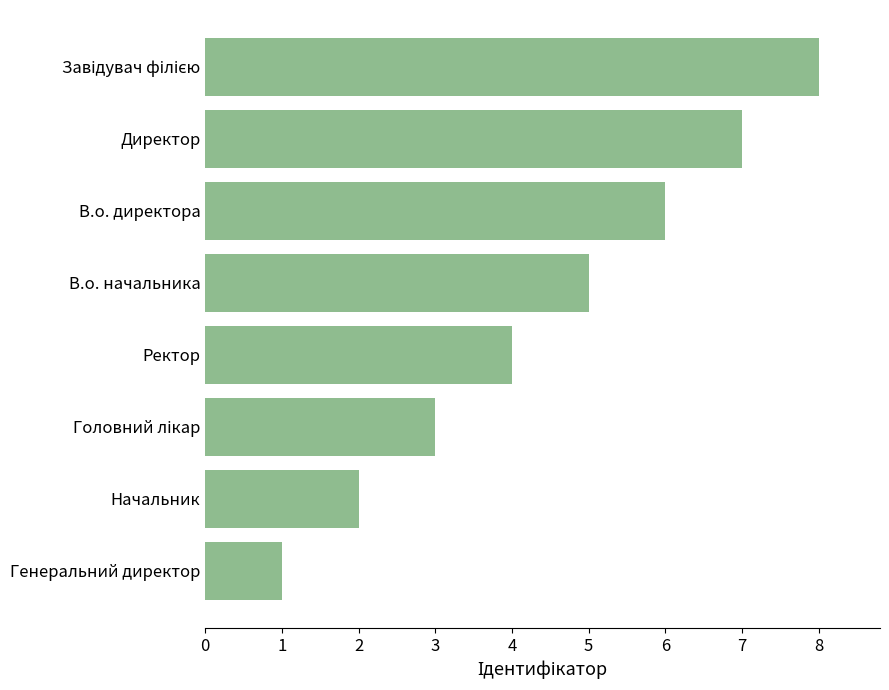

What is the maximum value shown in the chart?

8